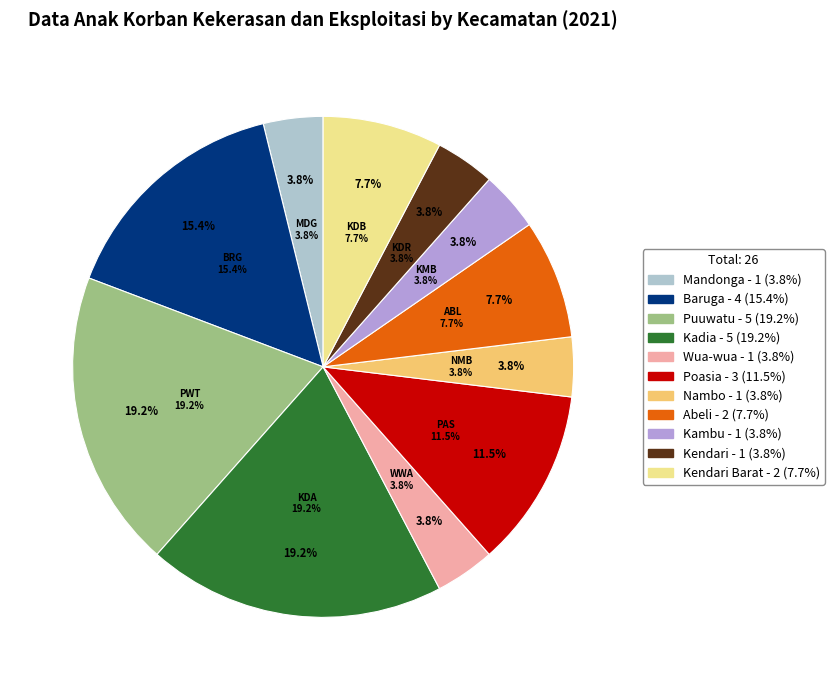

Rank the categories by value from highest to lowest.

Puuwatu, Kadia, Baruga, Poasia, Abeli, Kendari Barat, Mandonga, Wua-wua, Nambo, Kambu, Kendari